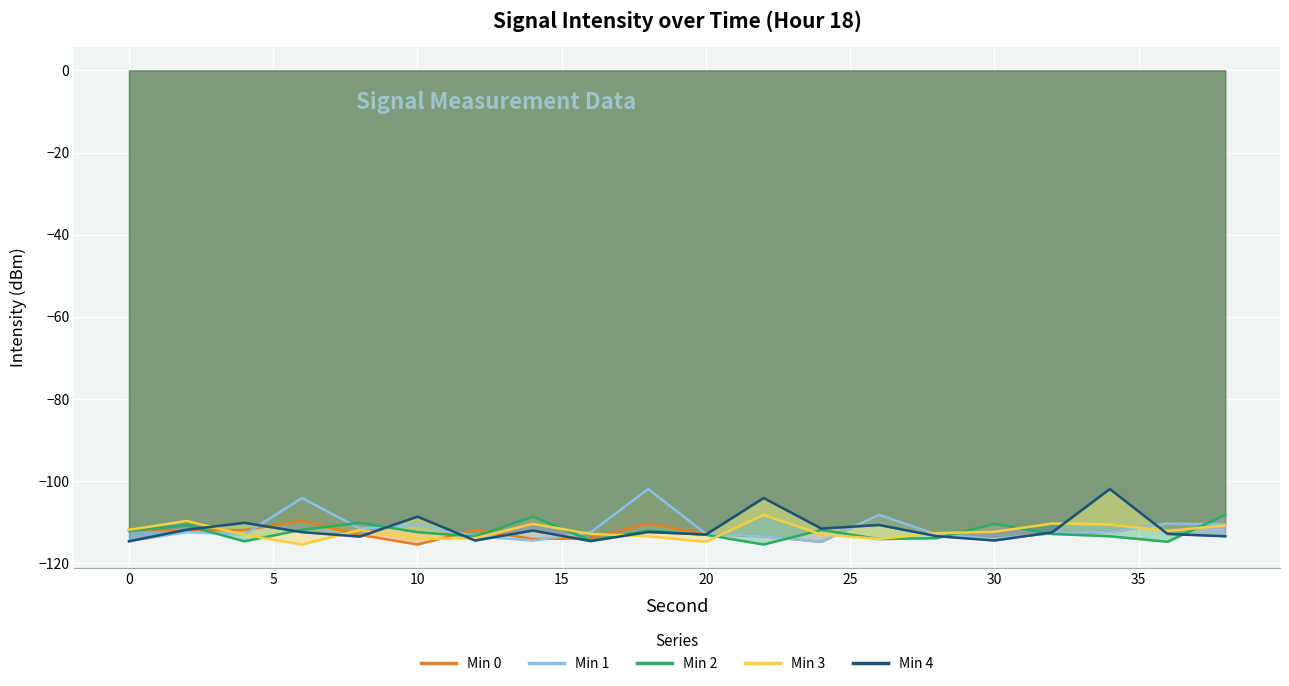

Which label corresponds to the smallest value in the chart?

10